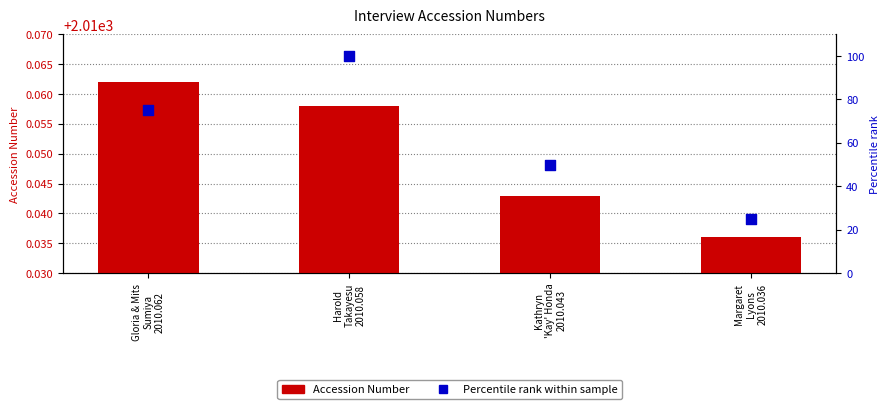

What is the total value across all series at Gloria & Mits
Sumiya
2010.062?

2085.1